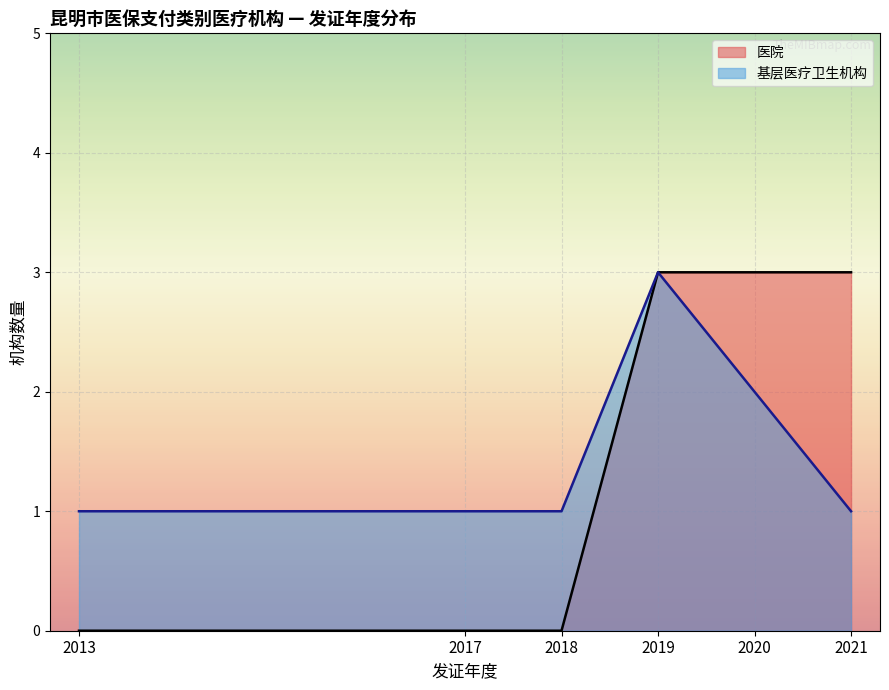

What are all the series names shown in the legend?

医院, 基层医疗卫生机构